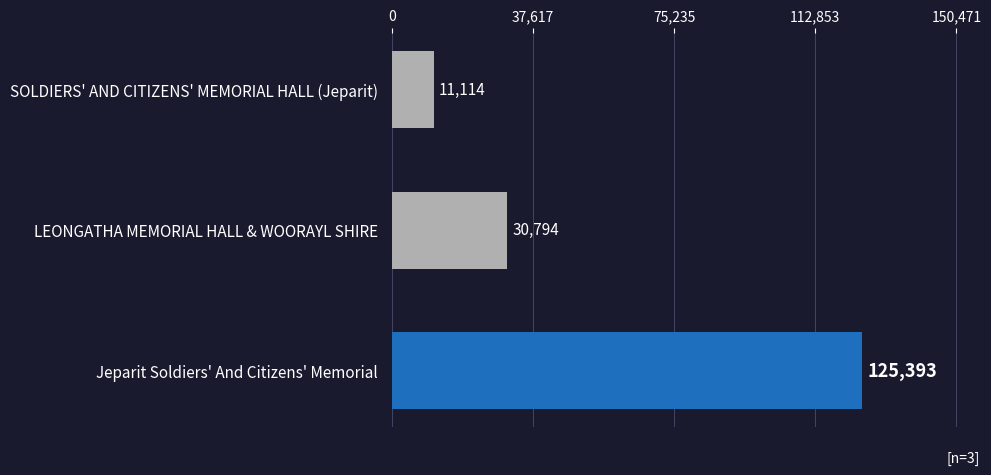

At which label is the value closest to 68253?

LEONGATHA MEMORIAL HALL & WOORAYL SHIRE